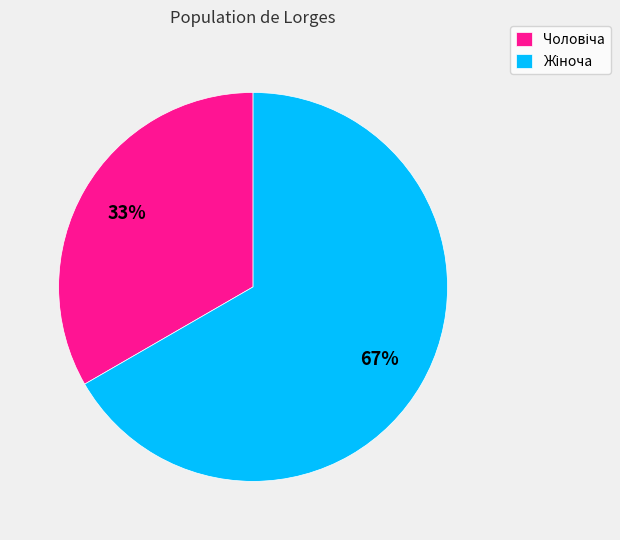

Is there any slice that represents more than half of the pie?

Yes